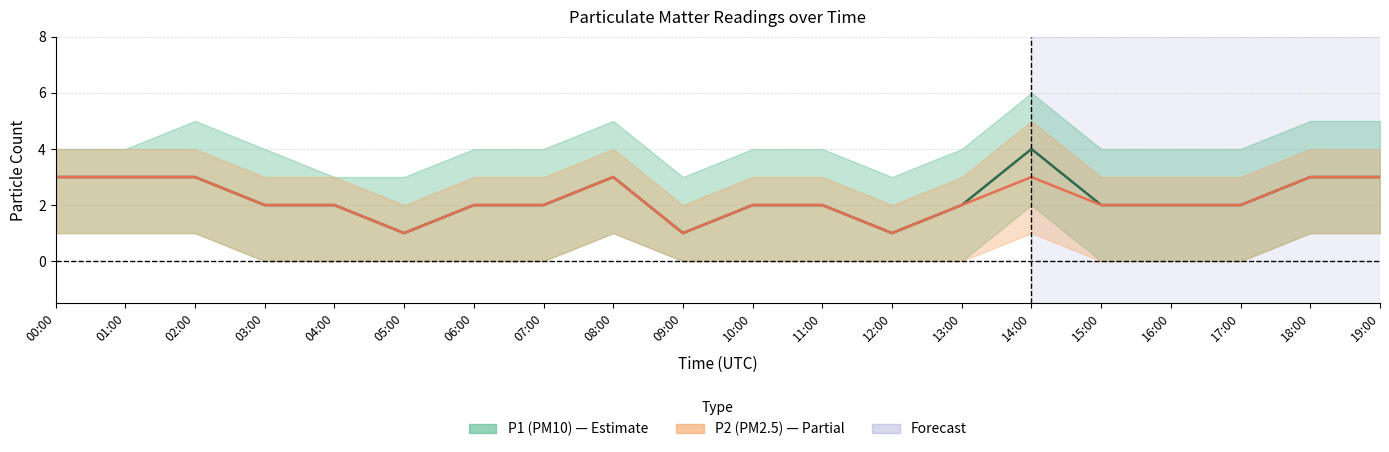

At which category does P2 (PM2.5) reach its first local peak?

08:00